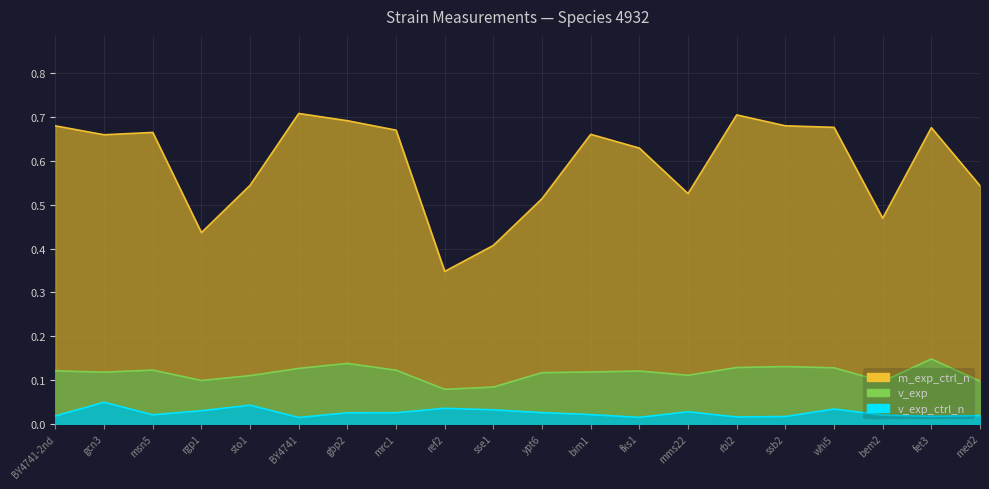

At which label does v_exp_ctrl_n reach its peak?

gcn3